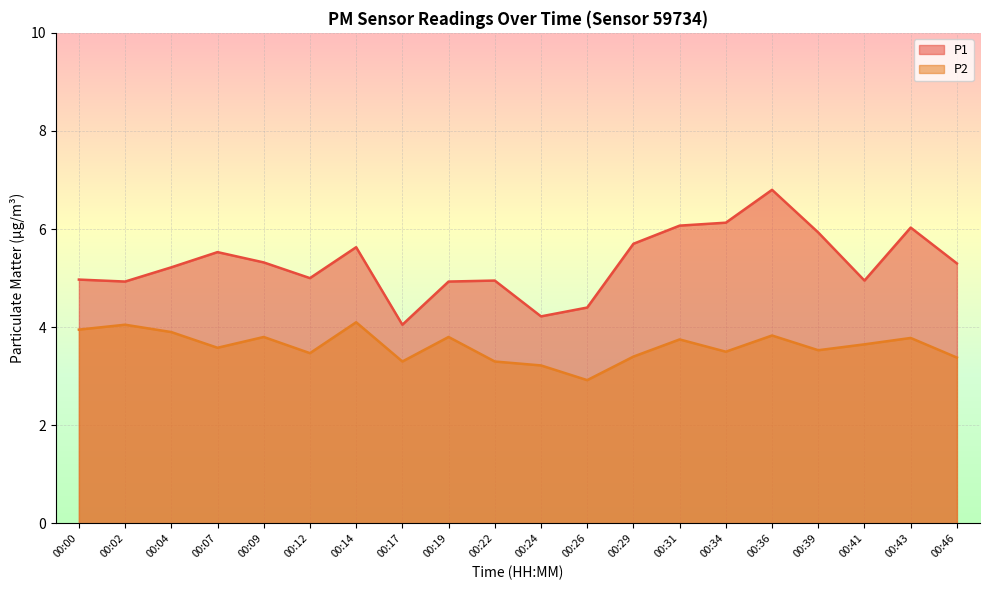

Rank the series at 00:22 from lowest to highest value.

P2, P1